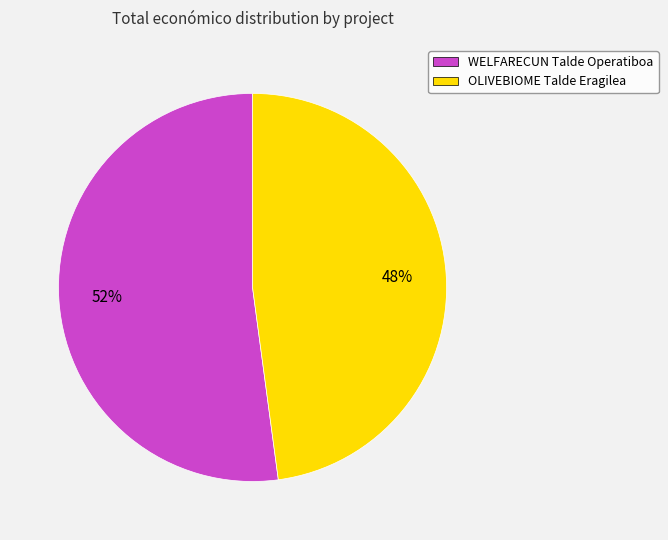

What percentage is the OLIVEBIOME Talde Eragilea slice, to the nearest percent?

48%